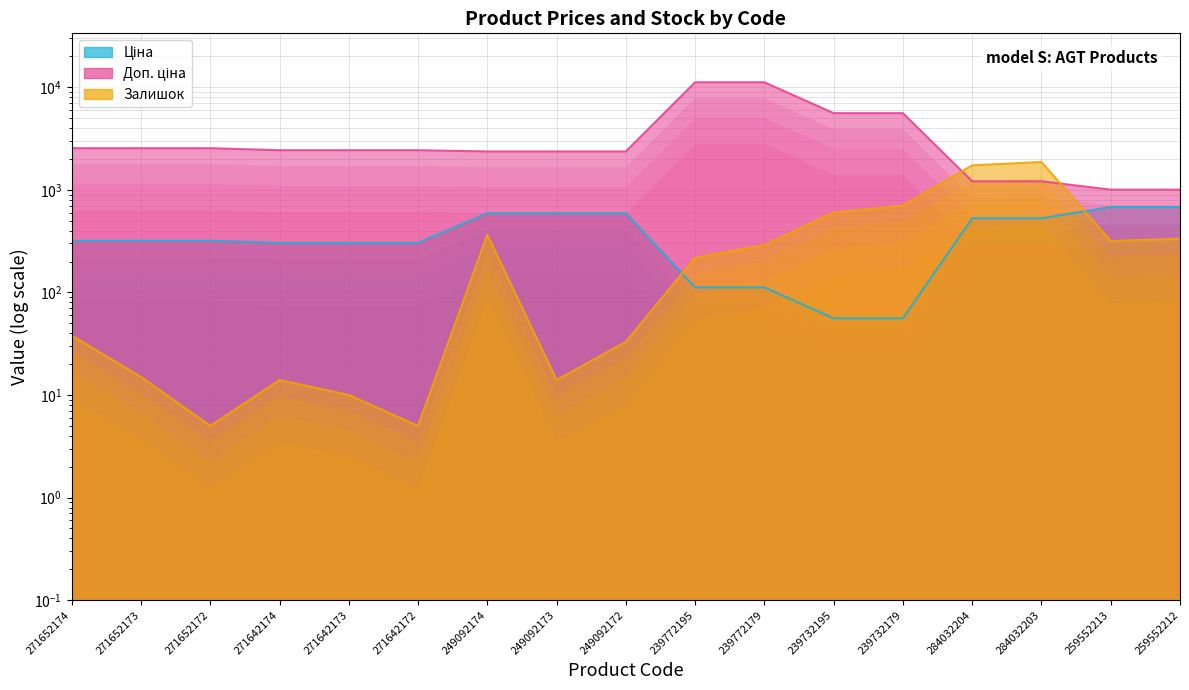

At which label is Ціна closest to 367?

271652174